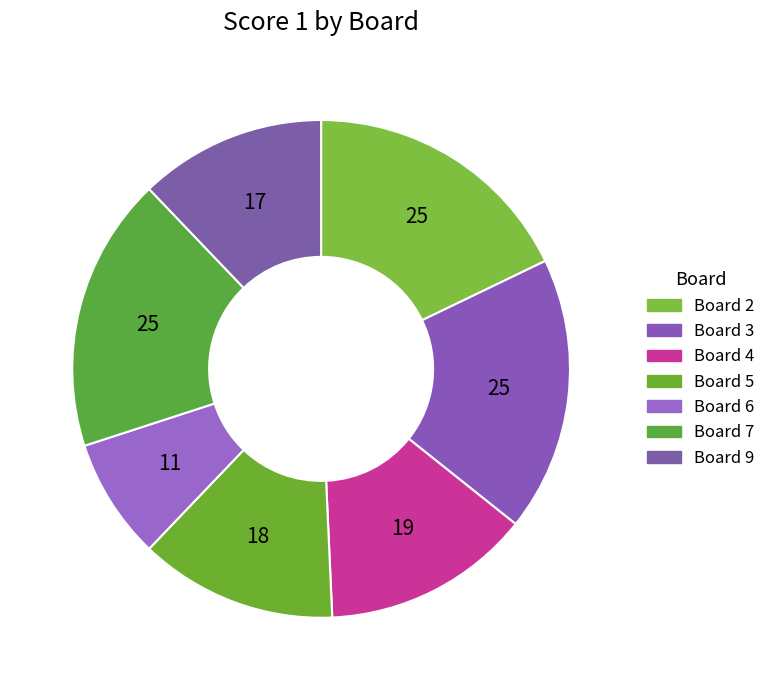

Count the number of slices in the pie.

7